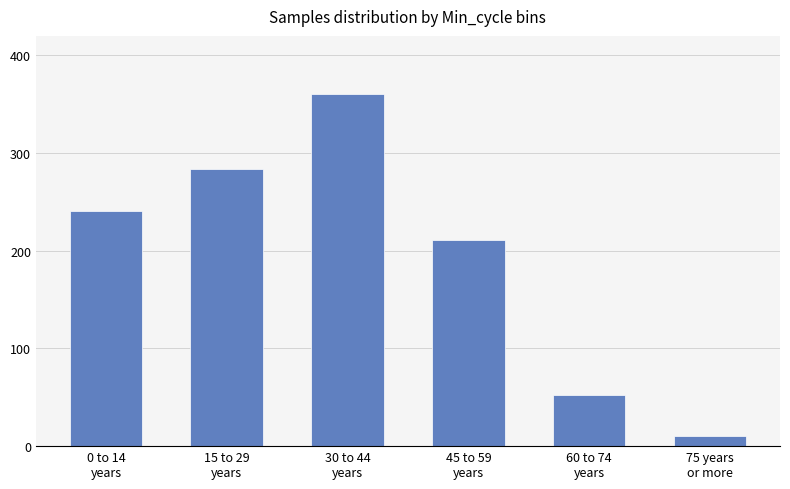

Does the chart contain stacked bars?

No